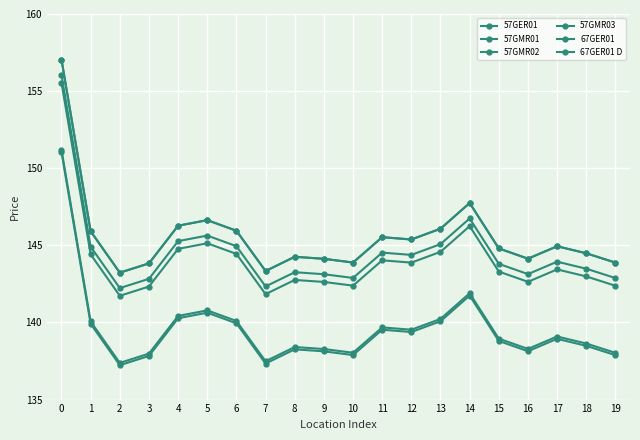

At which label is 57GMR02 closest to 149134?

14